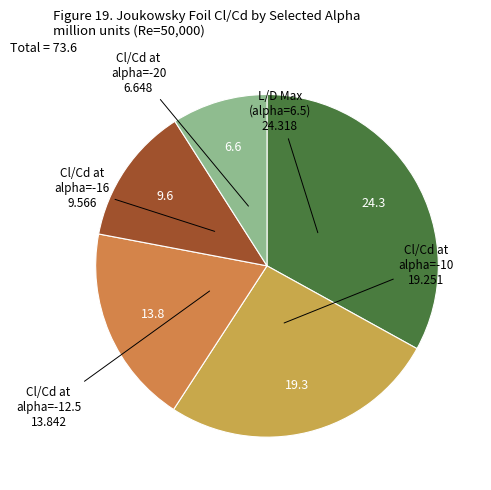

Rank the categories by value from highest to lowest.

L/D Max (alpha=6.5), Cl/Cd at alpha=-10, Cl/Cd at alpha=-12.5, Cl/Cd at alpha=-16, Cl/Cd at alpha=-20